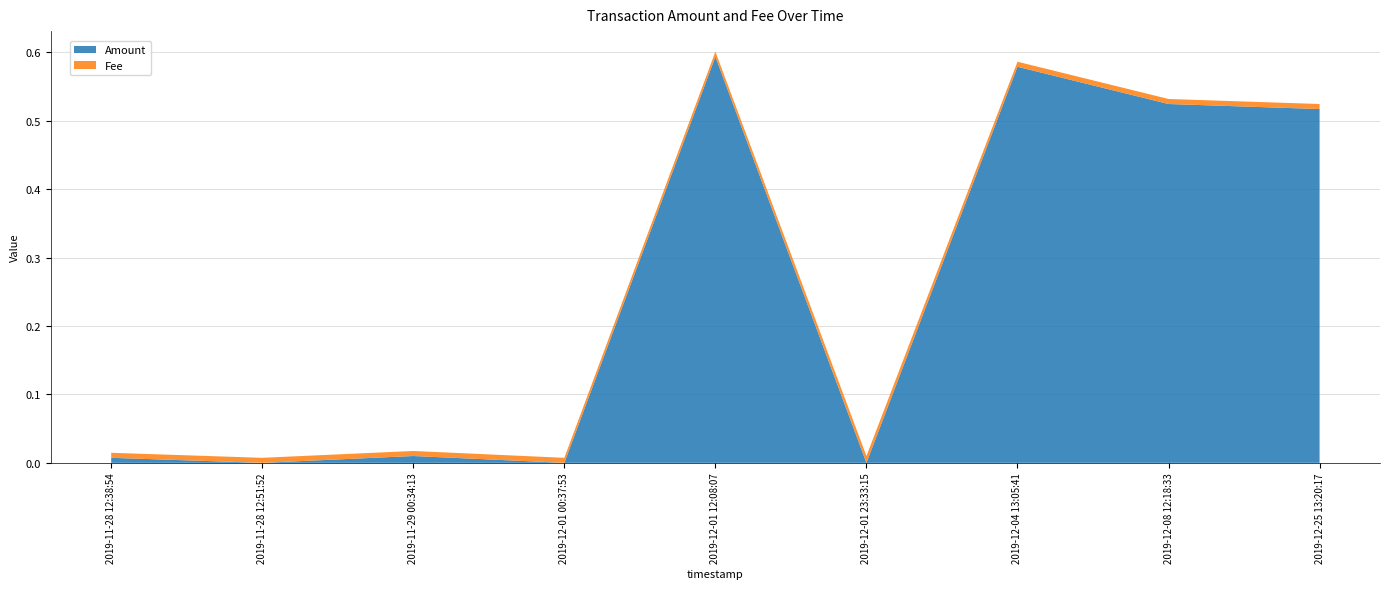

Reading left to right, extract all data points from this chart.

Amount: 2019-11-28 12:38:54=0.0	2019-11-28 12:51:52=0.0	2019-11-29 00:34:13=0.0	2019-12-01 00:37:53=0.0	2019-12-01 12:08:07=0.6	2019-12-01 23:33:15=0.0	2019-12-04 13:05:41=0.6	2019-12-08 12:18:33=0.5	2019-12-25 13:20:17=0.5
Fee: 2019-11-28 12:38:54=0.0	2019-11-28 12:51:52=0.0	2019-11-29 00:34:13=0.0	2019-12-01 00:37:53=0.0	2019-12-01 12:08:07=0.0	2019-12-01 23:33:15=0.0	2019-12-04 13:05:41=0.0	2019-12-08 12:18:33=0.0	2019-12-25 13:20:17=0.0